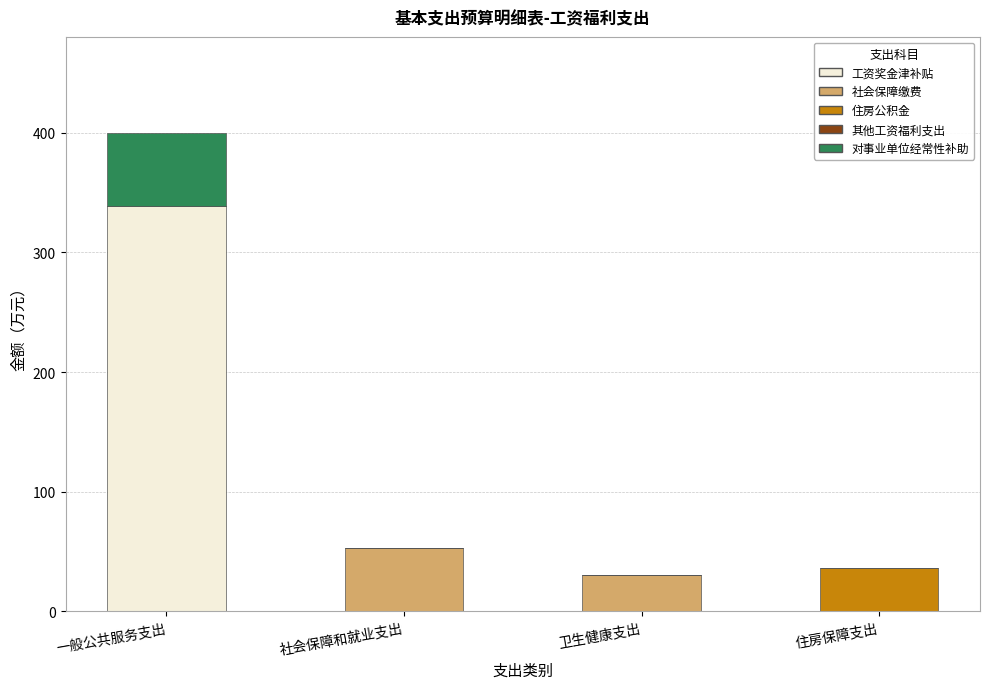

Is it true that 工资奖金津补贴 equals 205.6 at 一般公共服务支出?

False